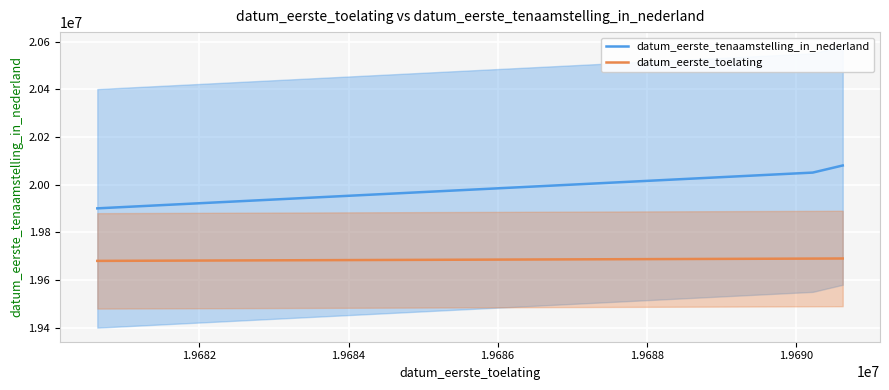

What is the highest value of the datum_eerste_toelating series?

19690630